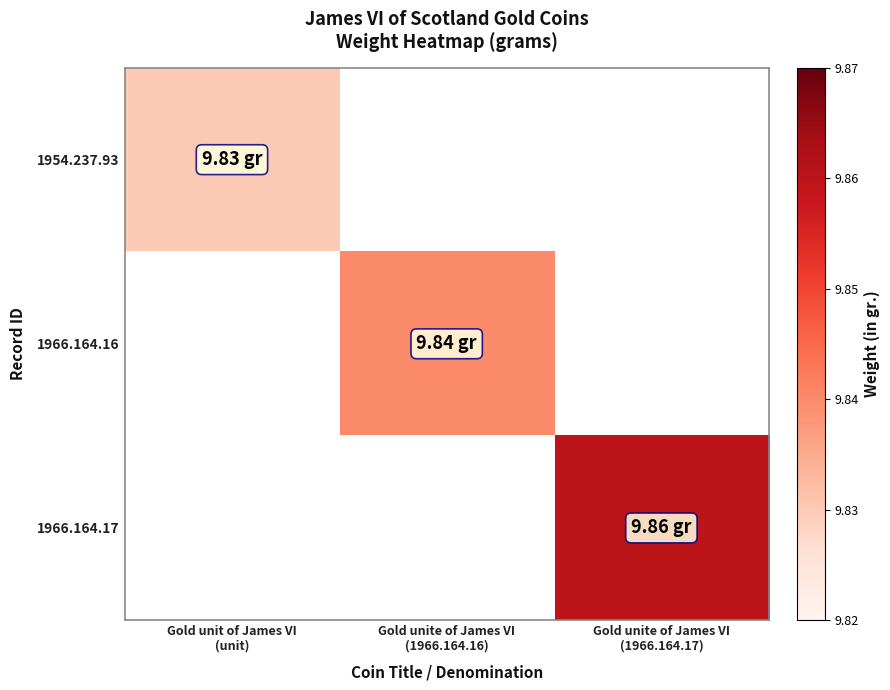

Reading left to right, extract all data points from this chart.

1954.237.93: Gold unit of James VI
(unit)=9.8	Gold unite of James VI
(1966.164.16)=0.0	Gold unite of James VI
(1966.164.17)=0.0
1966.164.16: Gold unit of James VI
(unit)=0.0	Gold unite of James VI
(1966.164.16)=9.8	Gold unite of James VI
(1966.164.17)=0.0
1966.164.17: Gold unit of James VI
(unit)=0.0	Gold unite of James VI
(1966.164.16)=0.0	Gold unite of James VI
(1966.164.17)=9.9